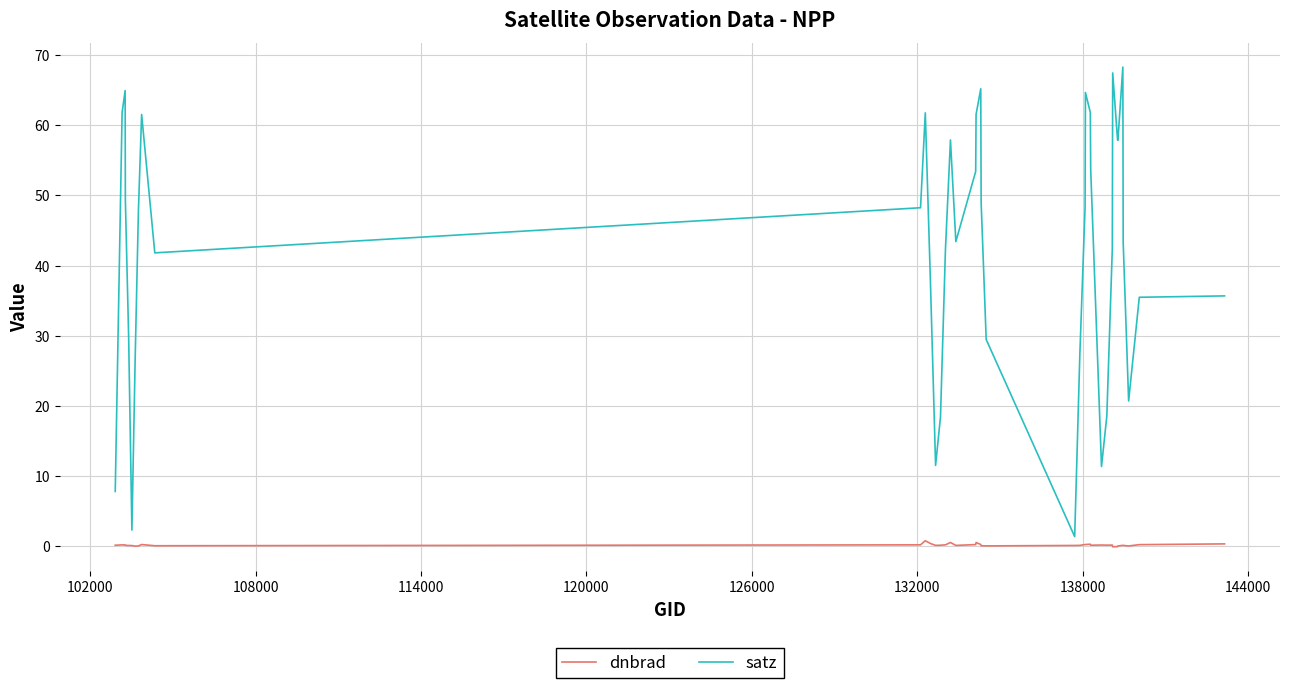

What is the maximum value shown in the chart?

68.3